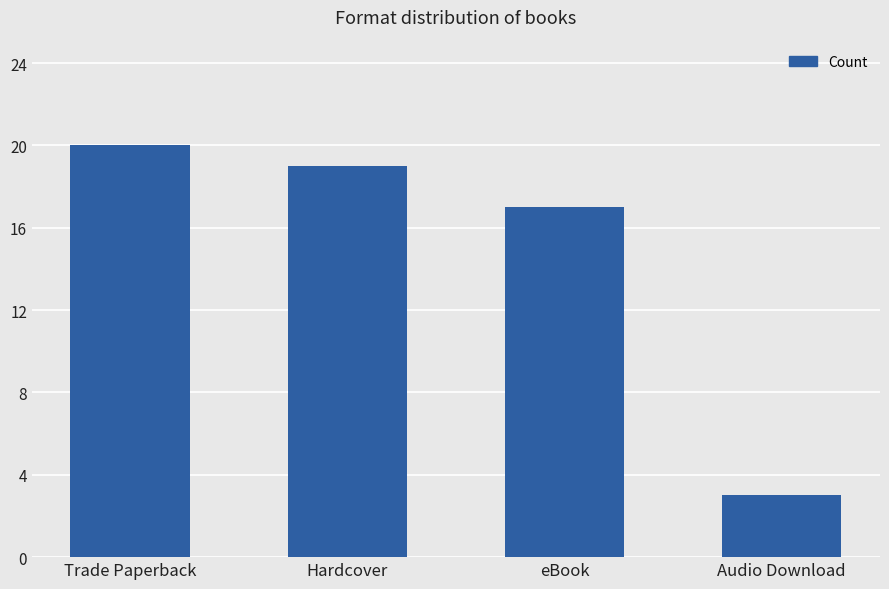

What is the label of the 2nd bar from the right?

eBook